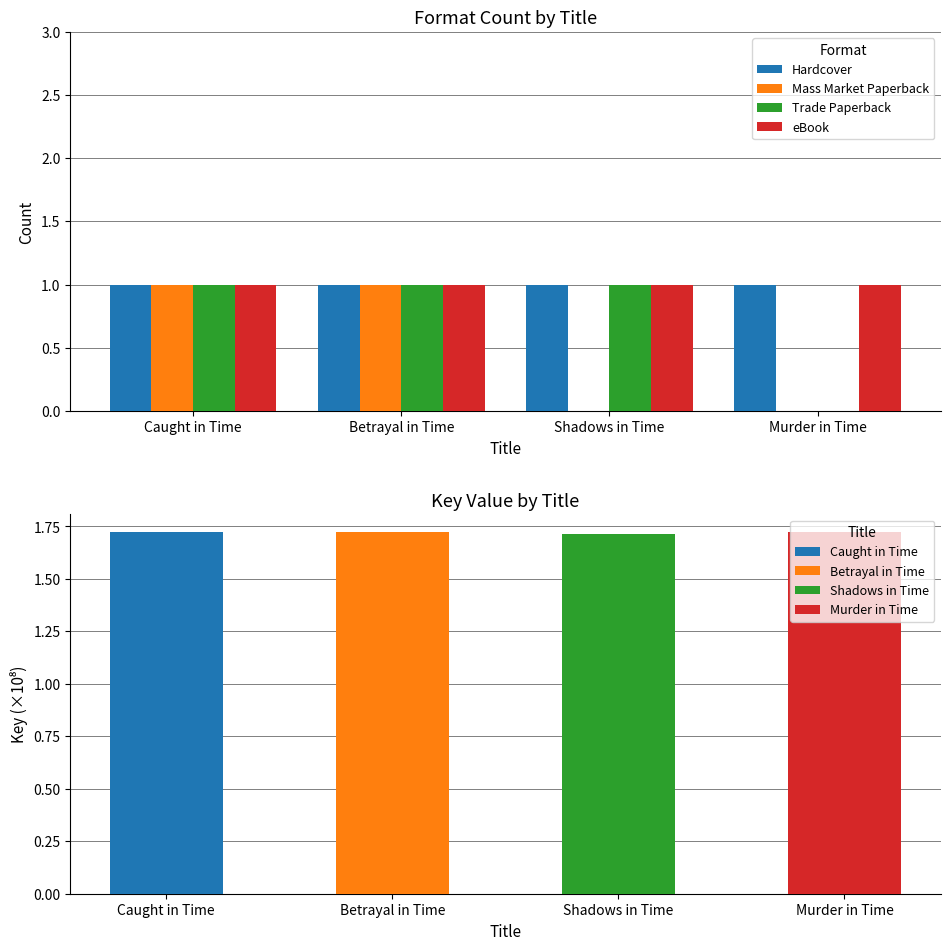

Rank the series by their maximum value, from highest to lowest.

Hardcover, Mass Market Paperback, Trade Paperback, eBook